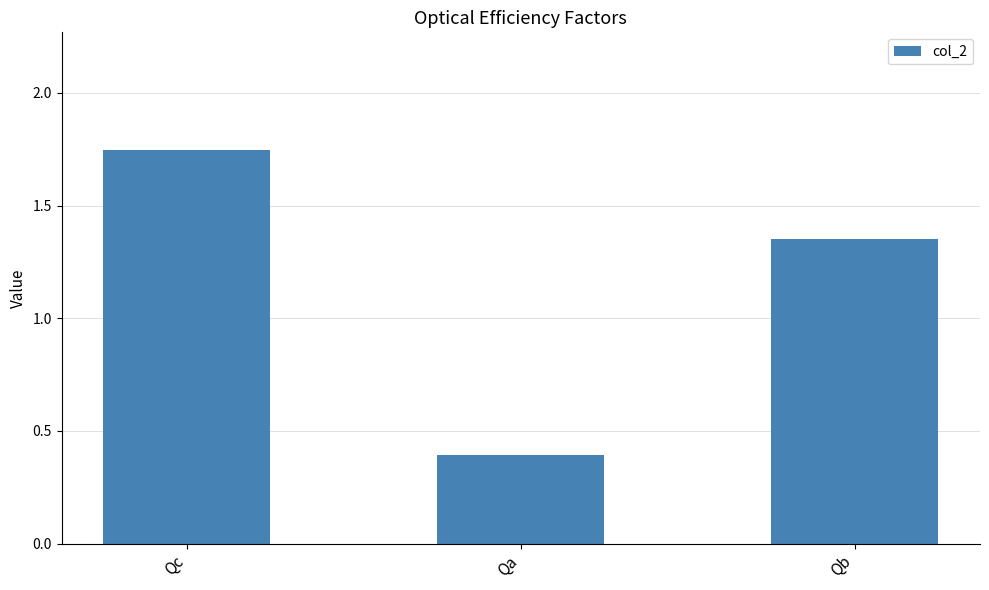

How many bars are there in total?

3